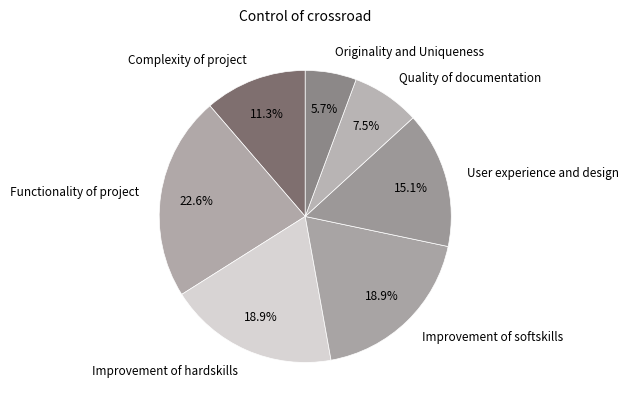

What is the total percentage of Quality of documentation and Originality and Uniqueness?

13.2%